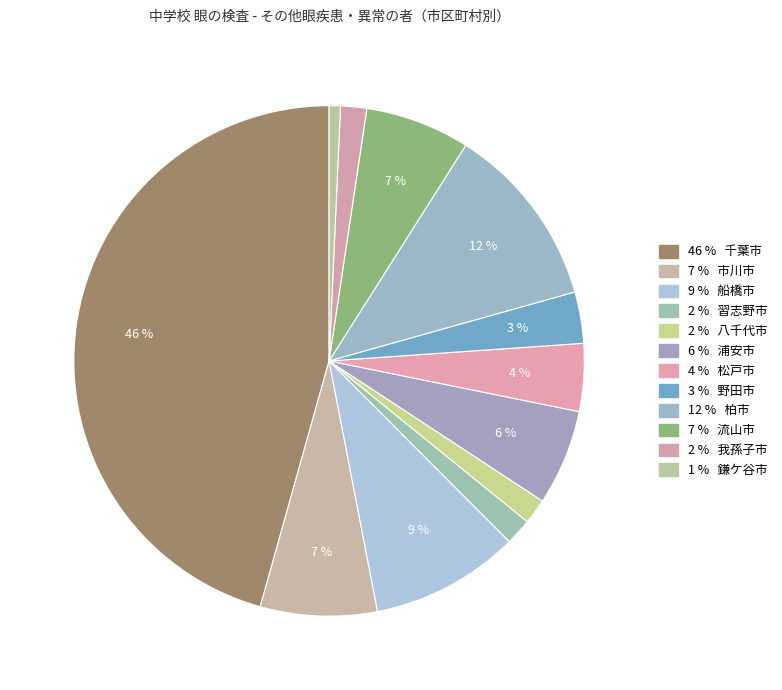

Count the number of slices in the pie.

12